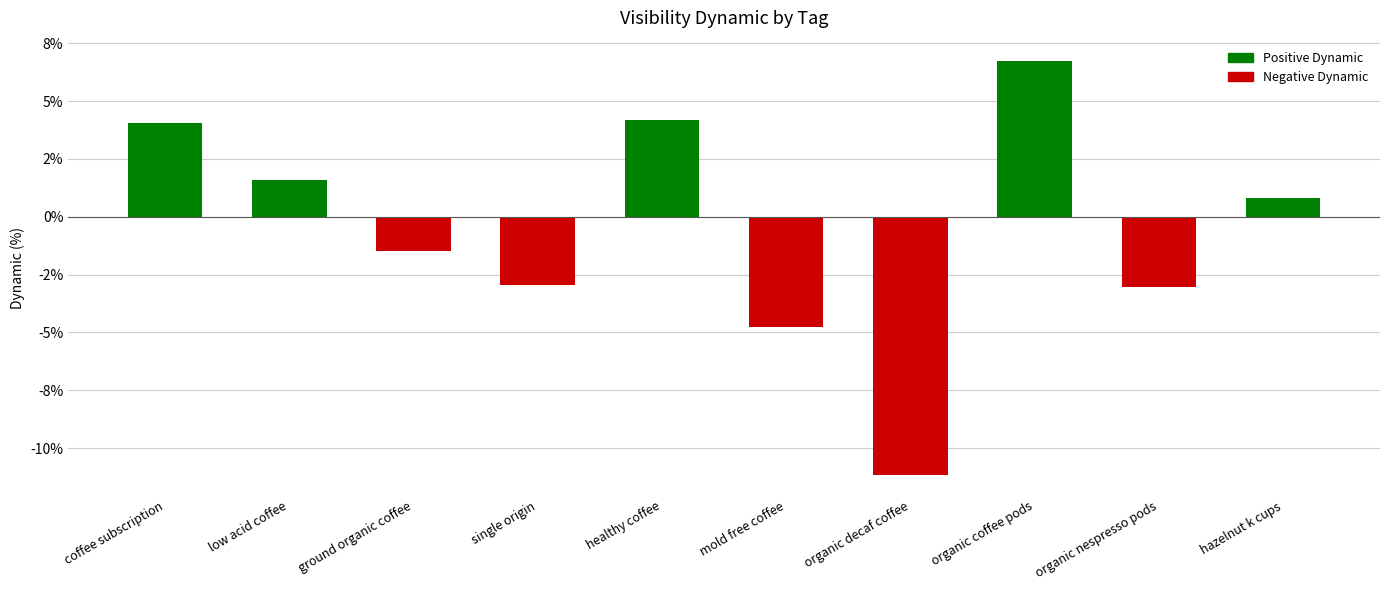

Are the bars horizontal?

No